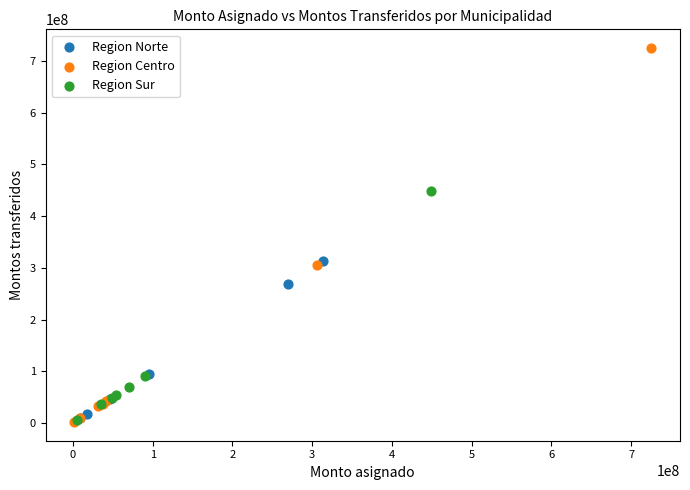

Which series has the largest Y range (max minus min)?

Region Centro